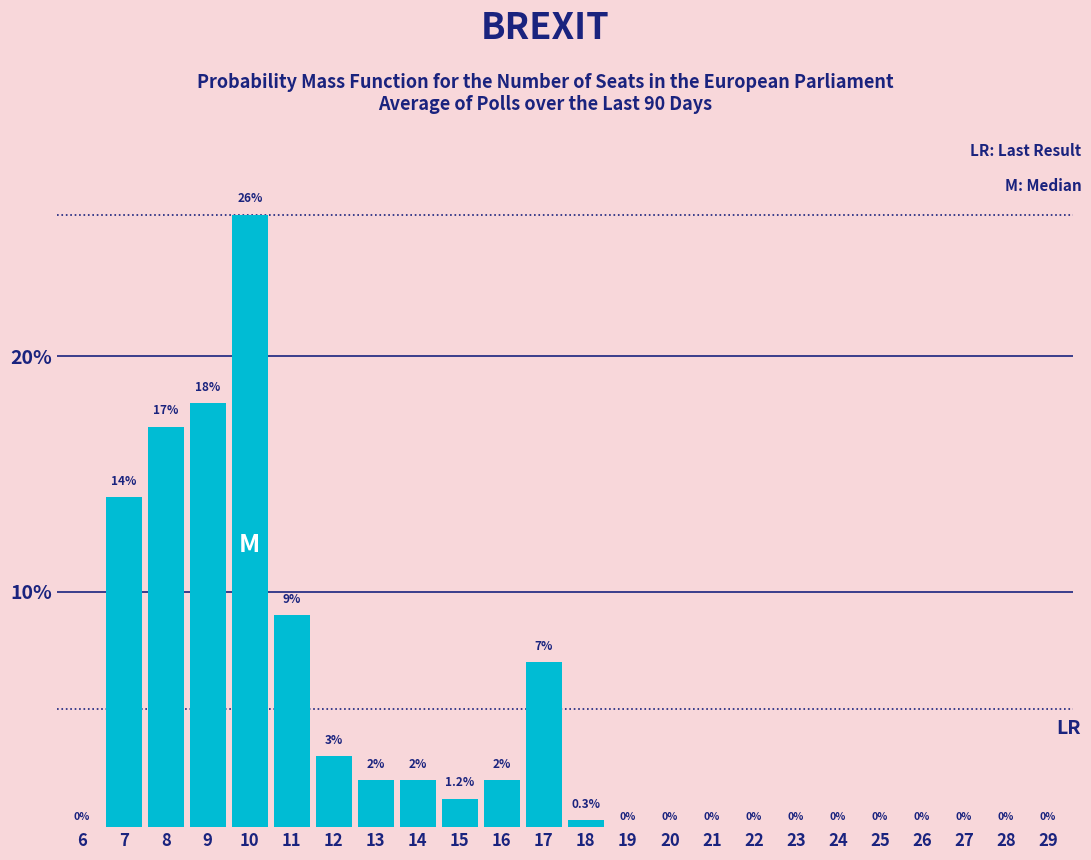

Reading right to left, what are all the values shown in this chart?

29=0.0	28=0.0	27=0.0	26=0.0	25=0.0	24=0.0	23=0.0	22=0.0	21=0.0	20=0.0	19=0.0	18=0.3	17=7.0	16=2.0	15=1.2	14=2.0	13=2.0	12=3.0	11=9.0	10=26.0	9=18.0	8=17.0	7=14.0	6=0.0